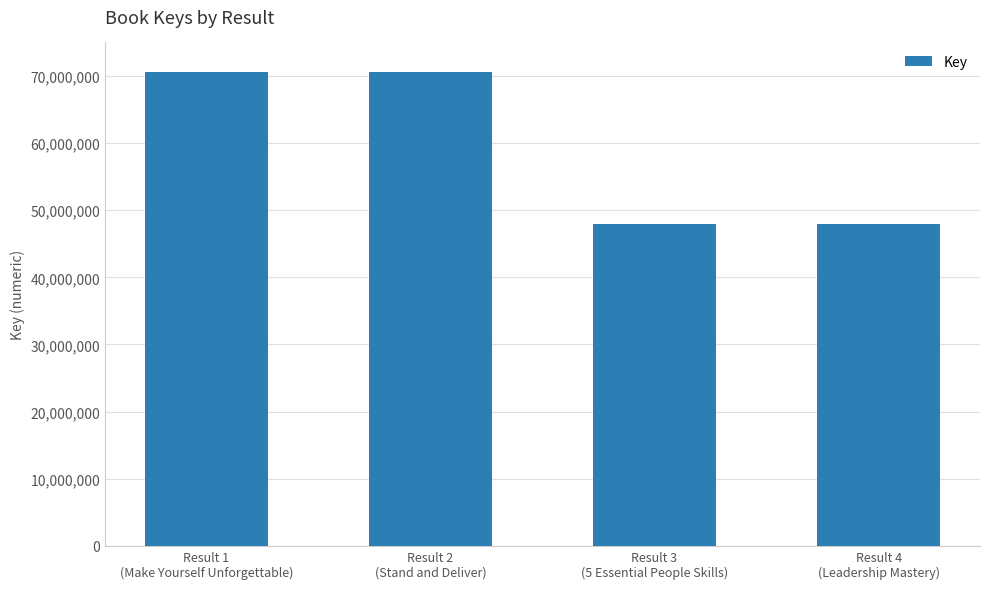

What is the value of the 4th bar from the left?

47998206